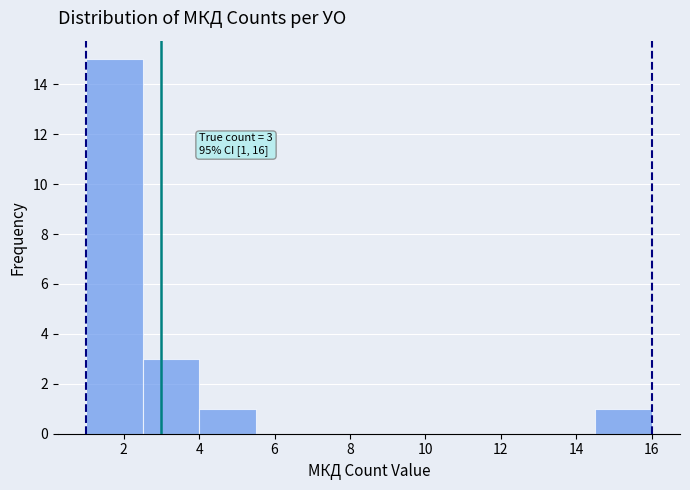

Over which range of the x-axis is the bar tallest?

1.0 to 2.5